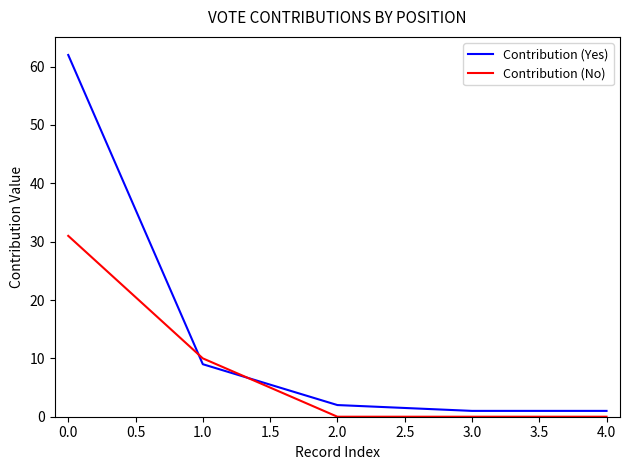

What is the minimum value for Contribution (Yes)?

1